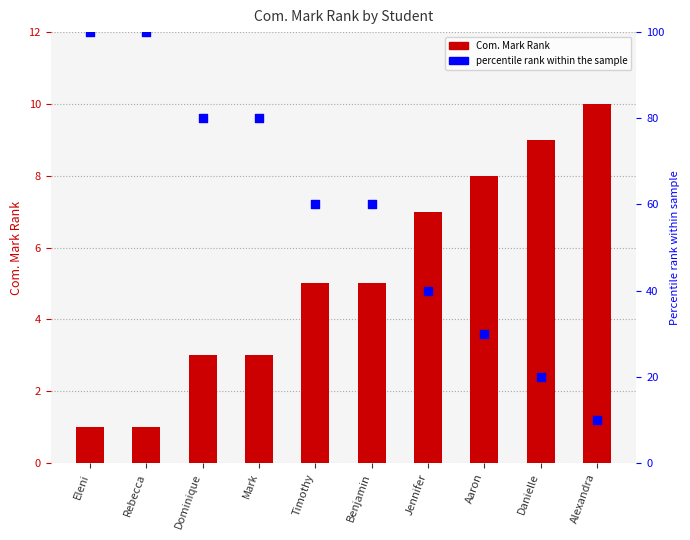

At which category is the sum across all series the highest?

Eleni